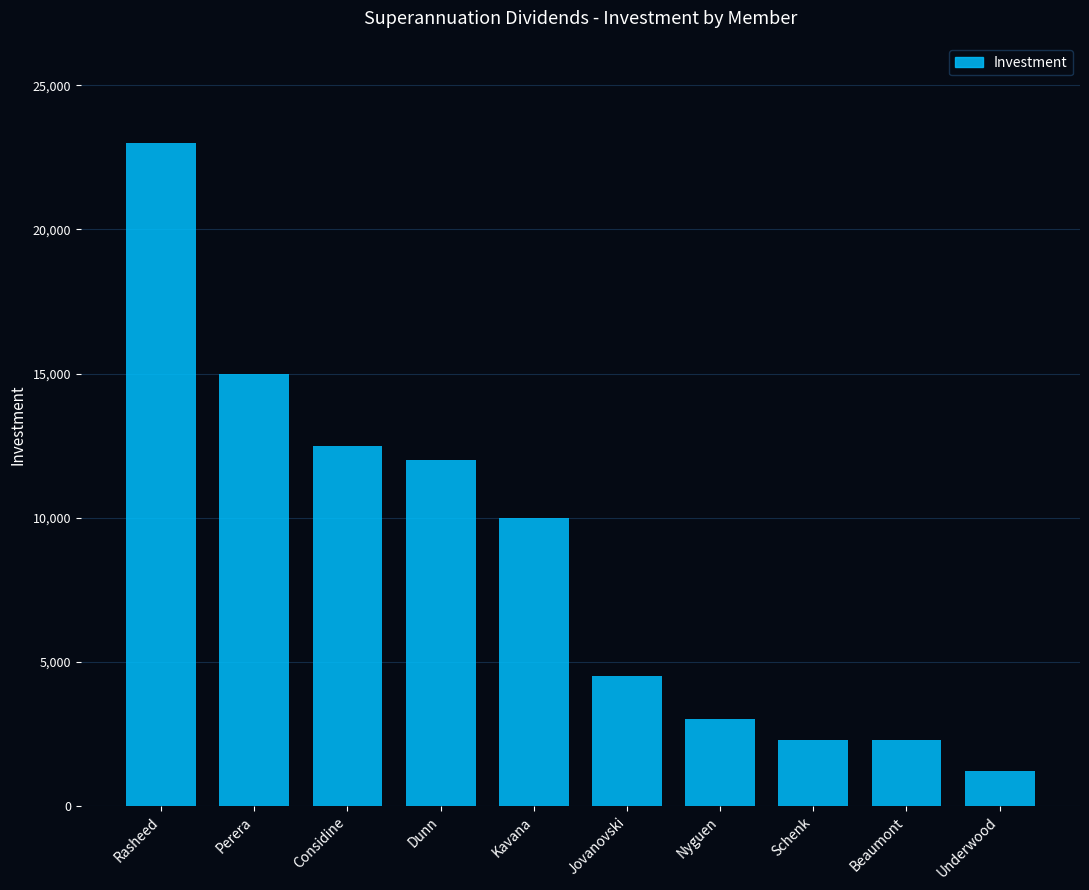

How many bars are there in total?

10